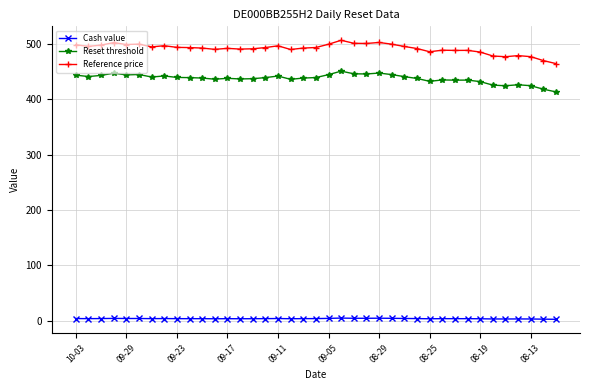

What are all the series names shown in the legend?

Cash value, Reset threshold, Reference price